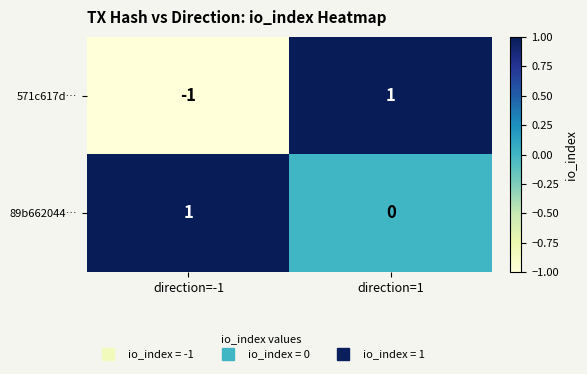

Count the number of categories in the chart.

2